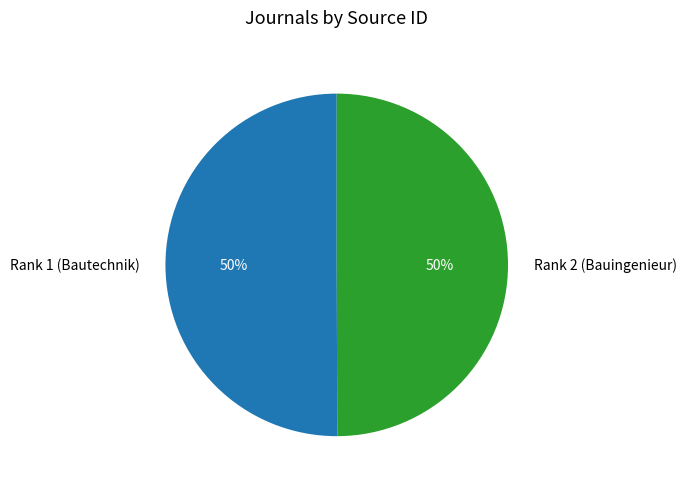

Combined, do Rank 2 (Bauingenieur) and Rank 1 (Bautechnik) account for over 50%?

Yes